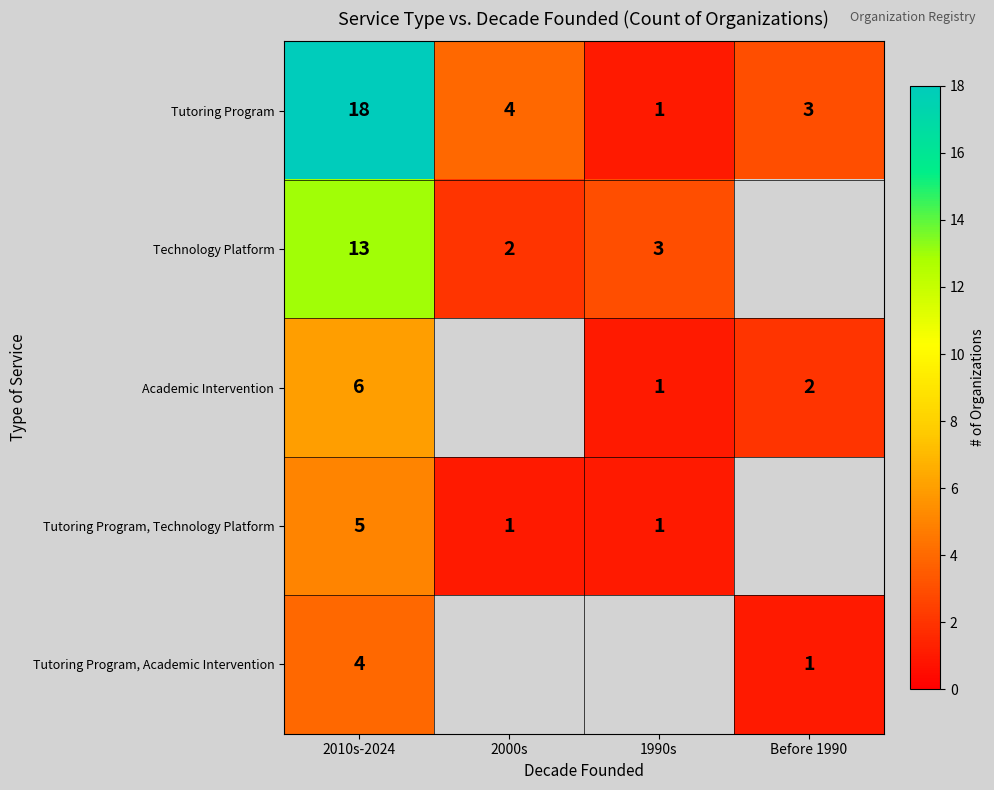

At which label does Tutoring Program first exceed 4?

2010s-2024